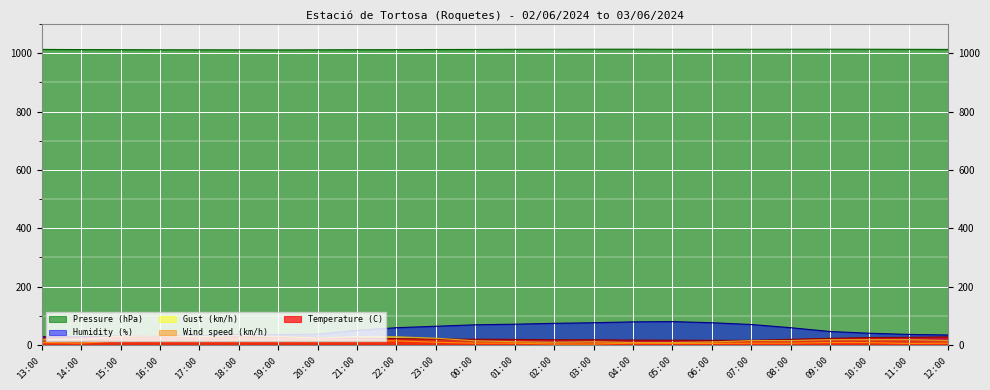

Which series has the largest range (max minus min)?

Humidity (%)